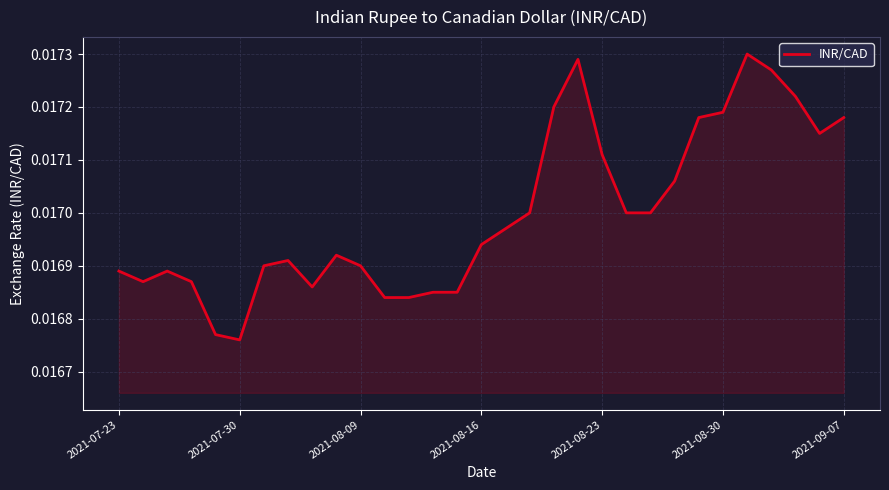

True or false: there are more than 1 points higher than both neighbors.

True